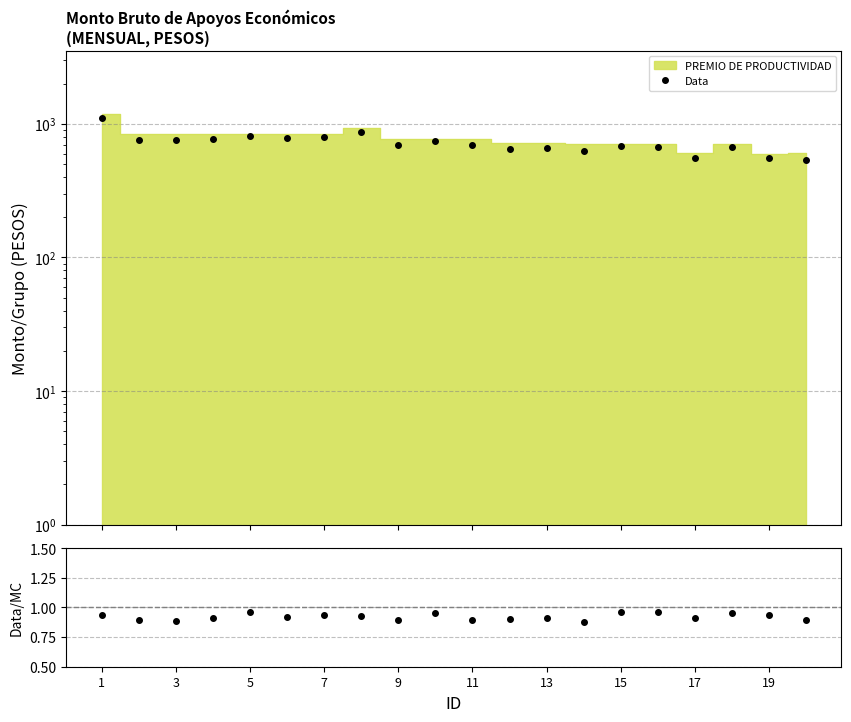

What is the difference between the values at 13 and 12?

36.6